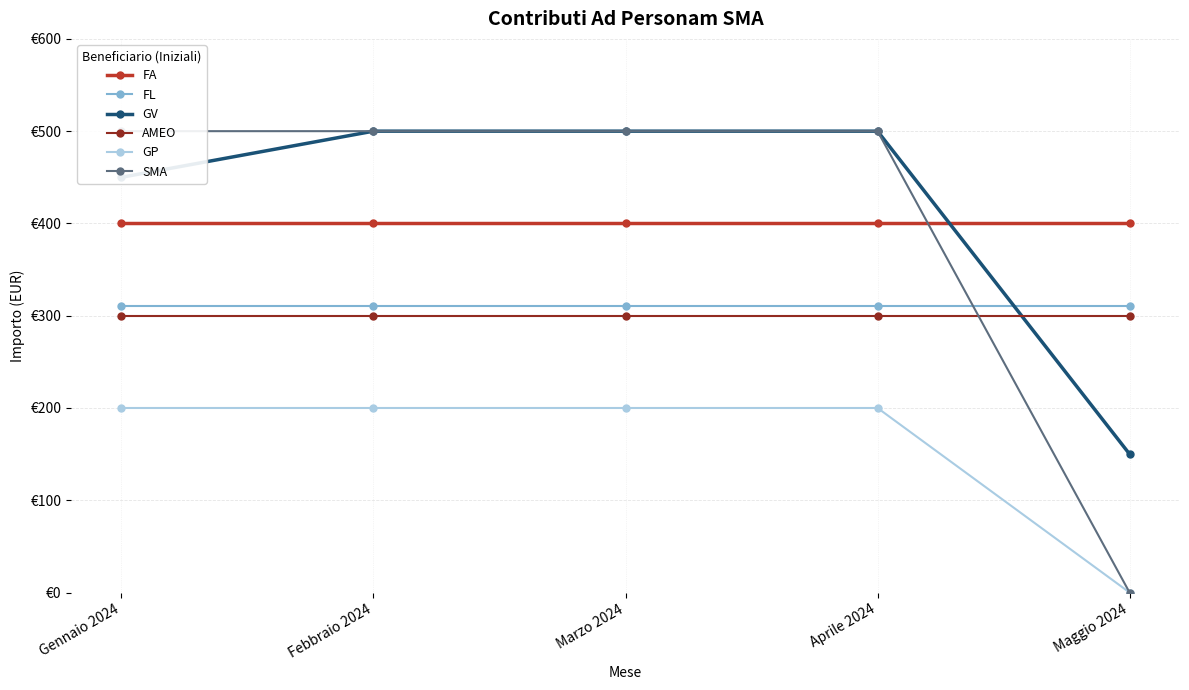

True or false: FL has a value of 92 at Febbraio 2024.

False